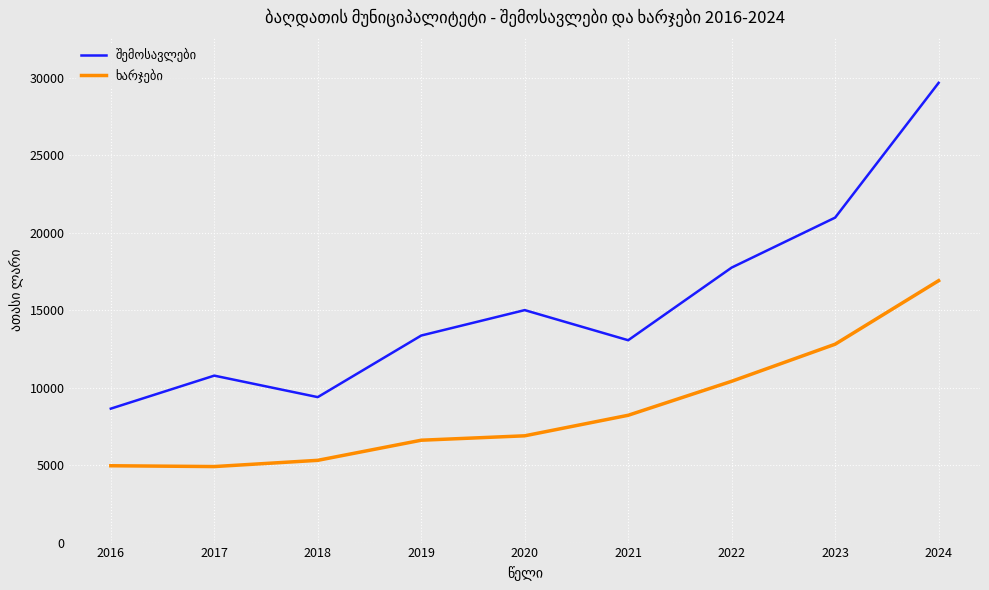

What is the difference between the highest and lowest values at 2021?

4840.9